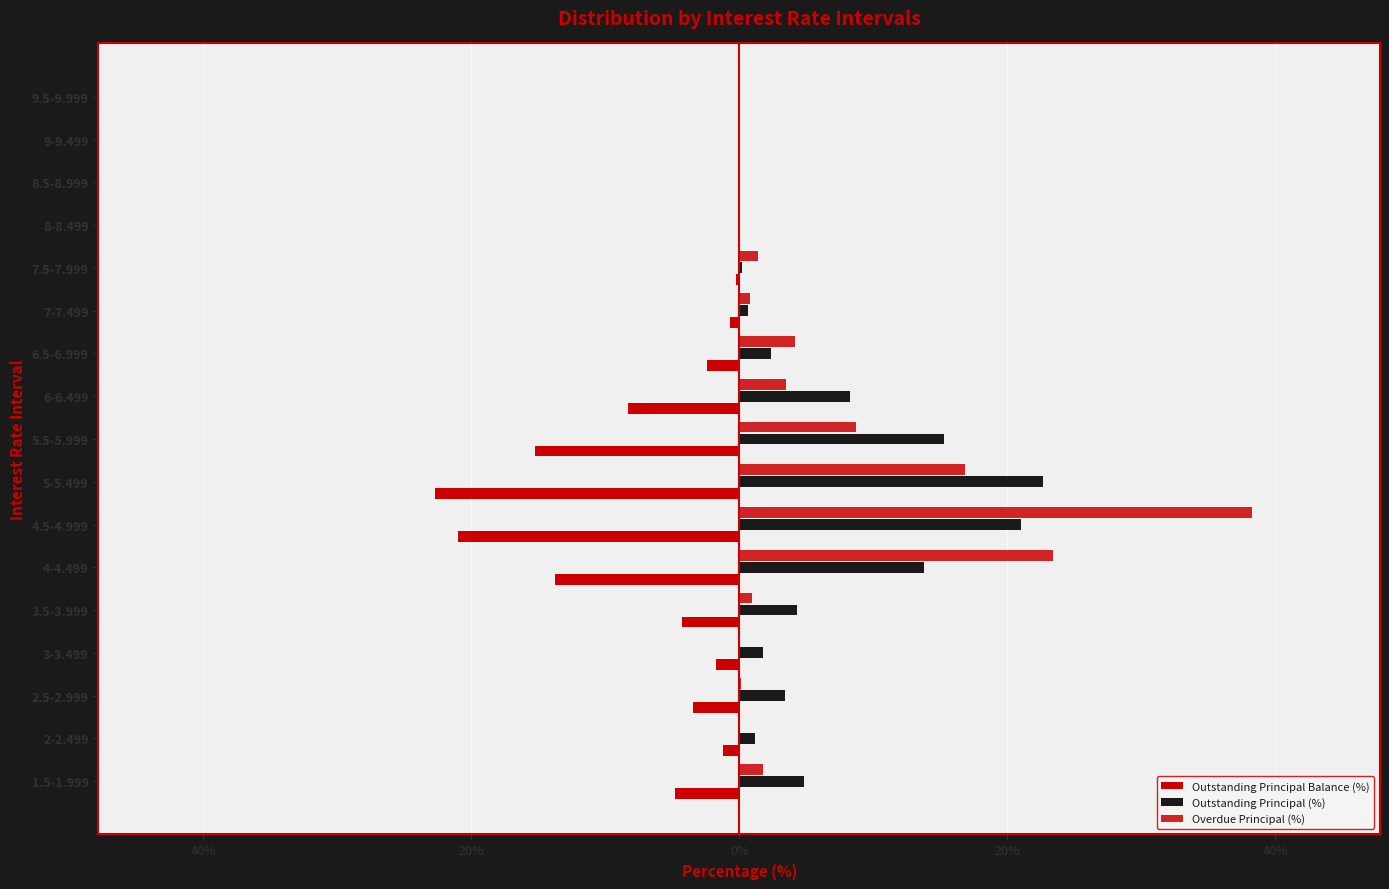

What is the lowest value of the Outstanding Principal Balance (%) series?

-22.7